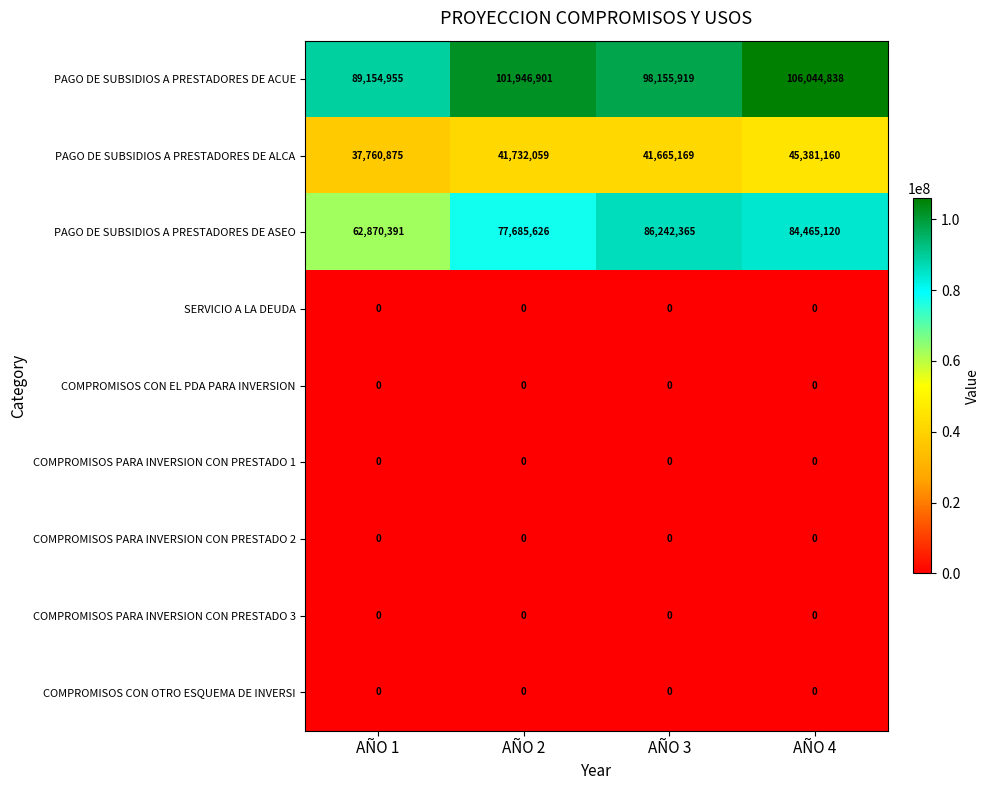

What is the total value across all series at AÑO 2?

221364586